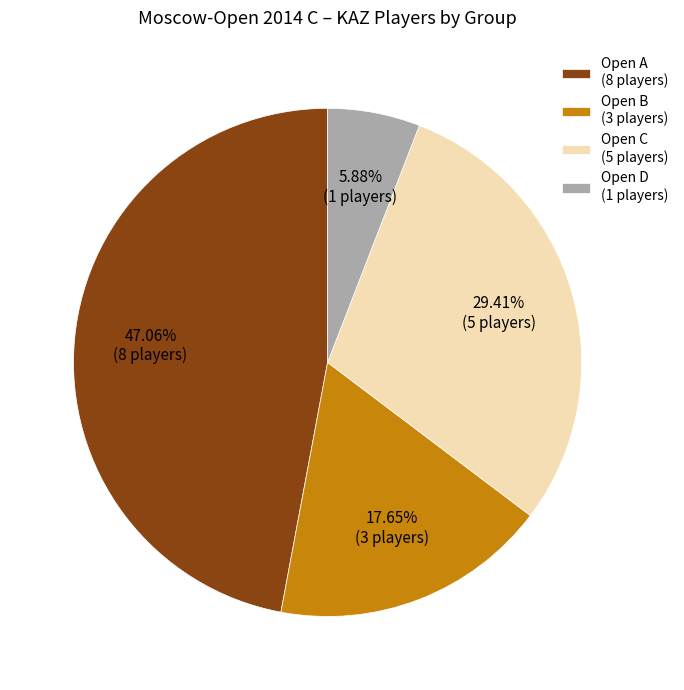

Approximately how many times larger is the value at Open A compared to Open B?

2.7